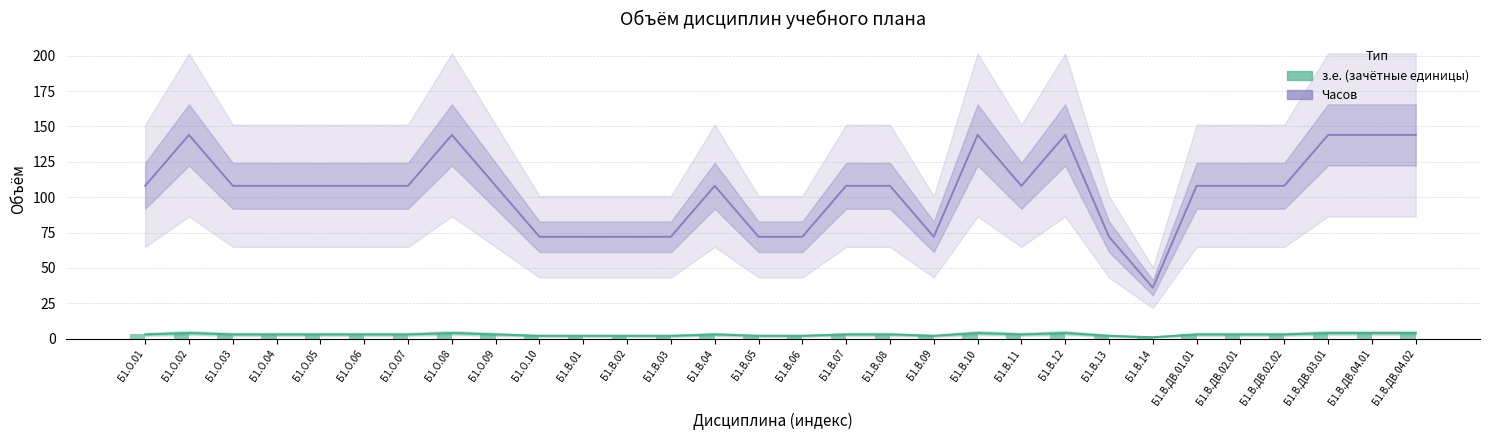

Rank the series by their average value, from lowest to highest.

з.е. (зачётные единицы), Часов